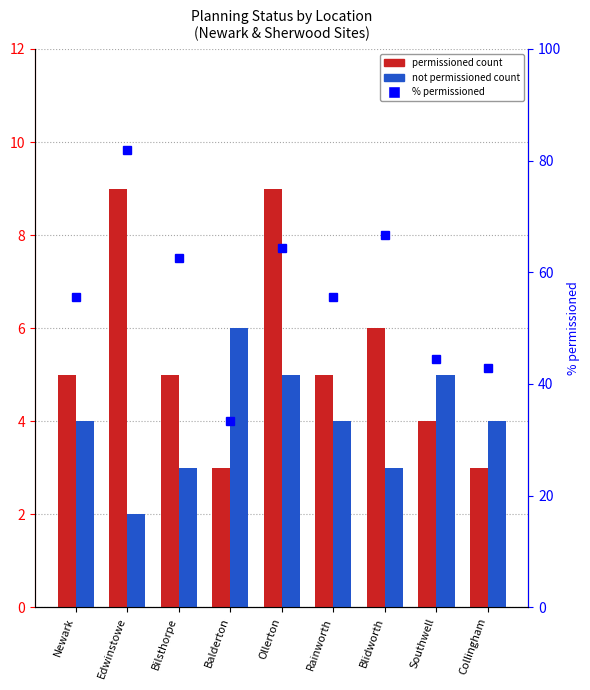

What is the minimum value for not permissioned?

2.0